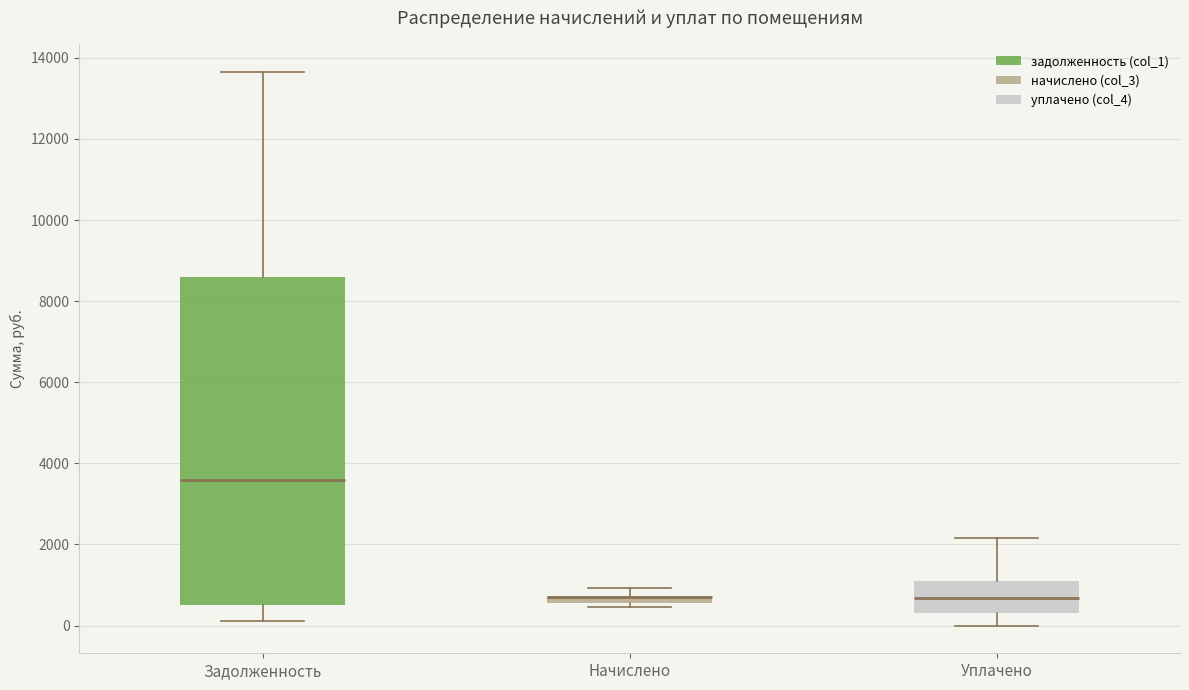

Comparing the boxes themselves (not the whiskers), which one is the tallest?

Задолженность